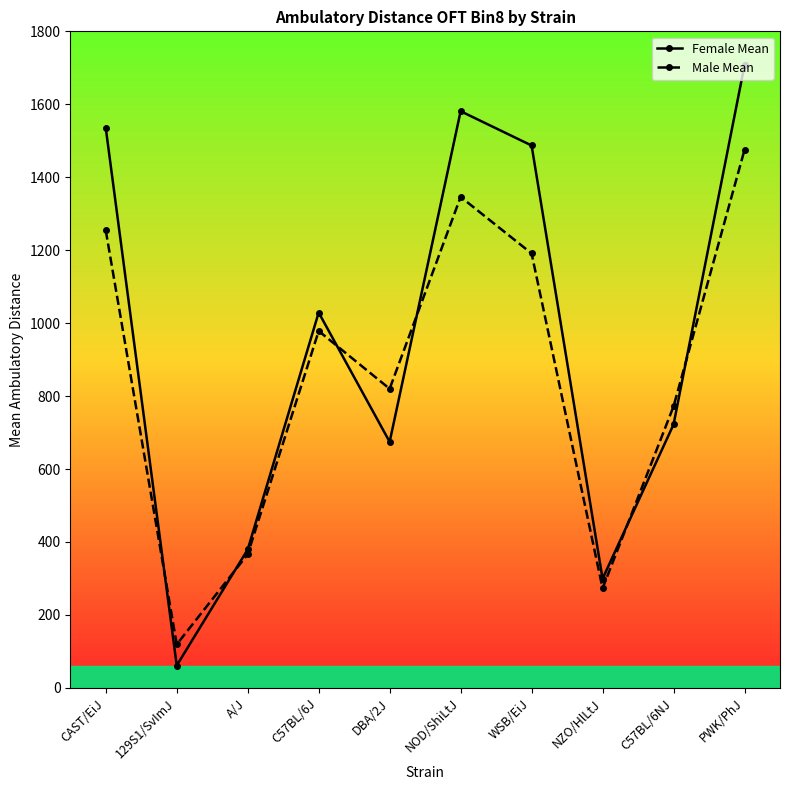

Where do Male Mean and Female Mean first cross each other?

CAST/EiJ and 129S1/SvImJ